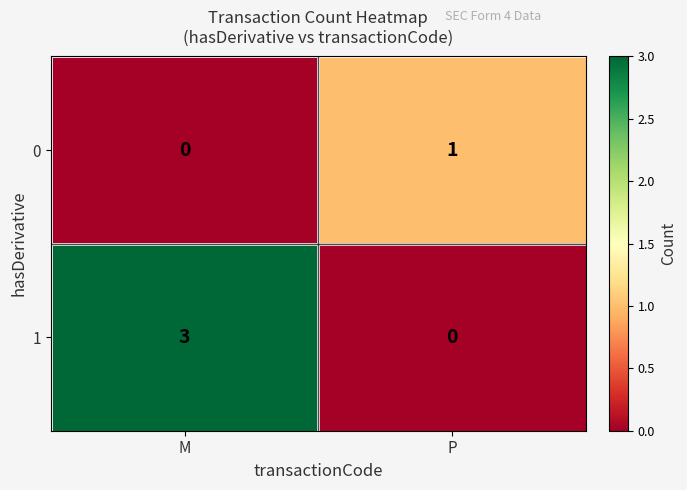

What is the sum of the 1 values at P and M?

3